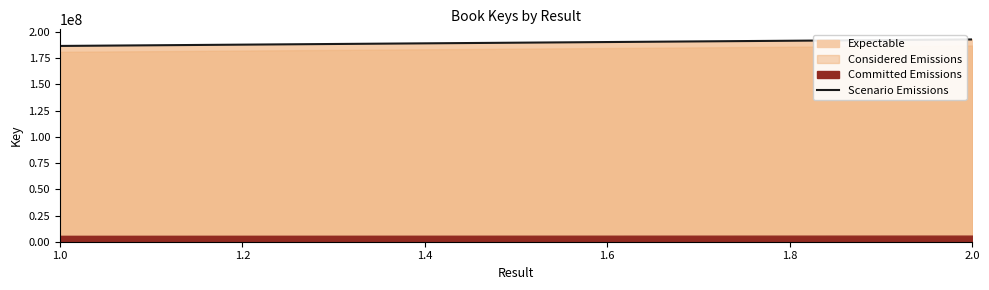

Approximately how many times larger is the value at 2 compared to 1?

1.0